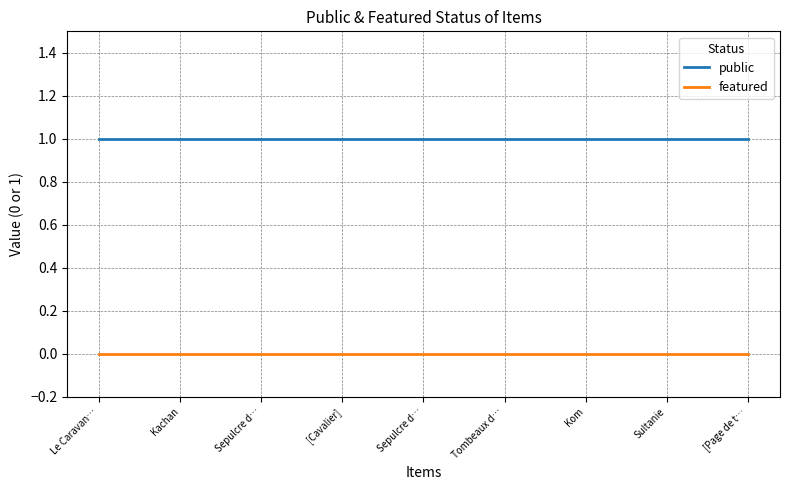

Reading left to right, list all the values displayed in this chart.

public: Le Caravan…=1	Kachan=1	Sepulcre d…=1	[Cavalier]=1	Sepulcre d…=1	Tombeaux d…=1	Kom=1	Sultanie=1	[Page de t…=1
featured: Le Caravan…=0	Kachan=0	Sepulcre d…=0	[Cavalier]=0	Sepulcre d…=0	Tombeaux d…=0	Kom=0	Sultanie=0	[Page de t…=0